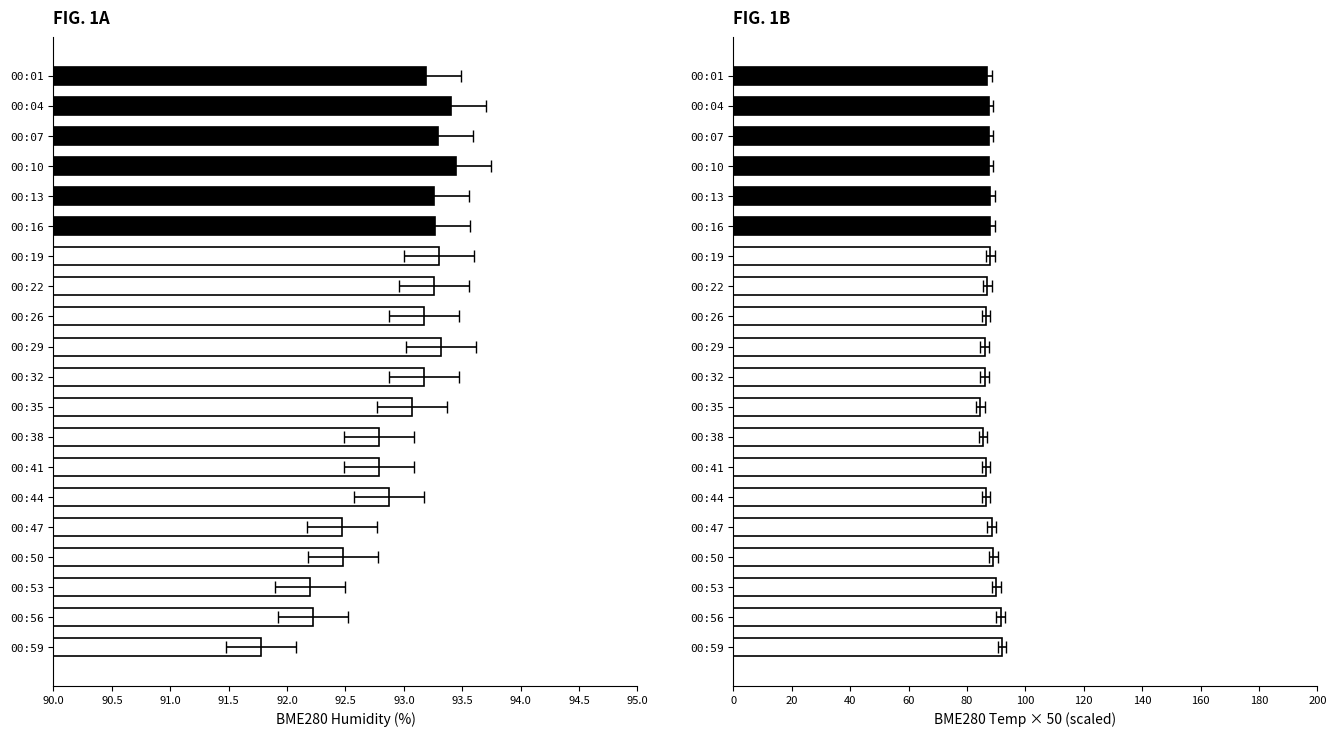

What are all the series names shown in the legend?

BME280 Humidity, BME280 Temperature